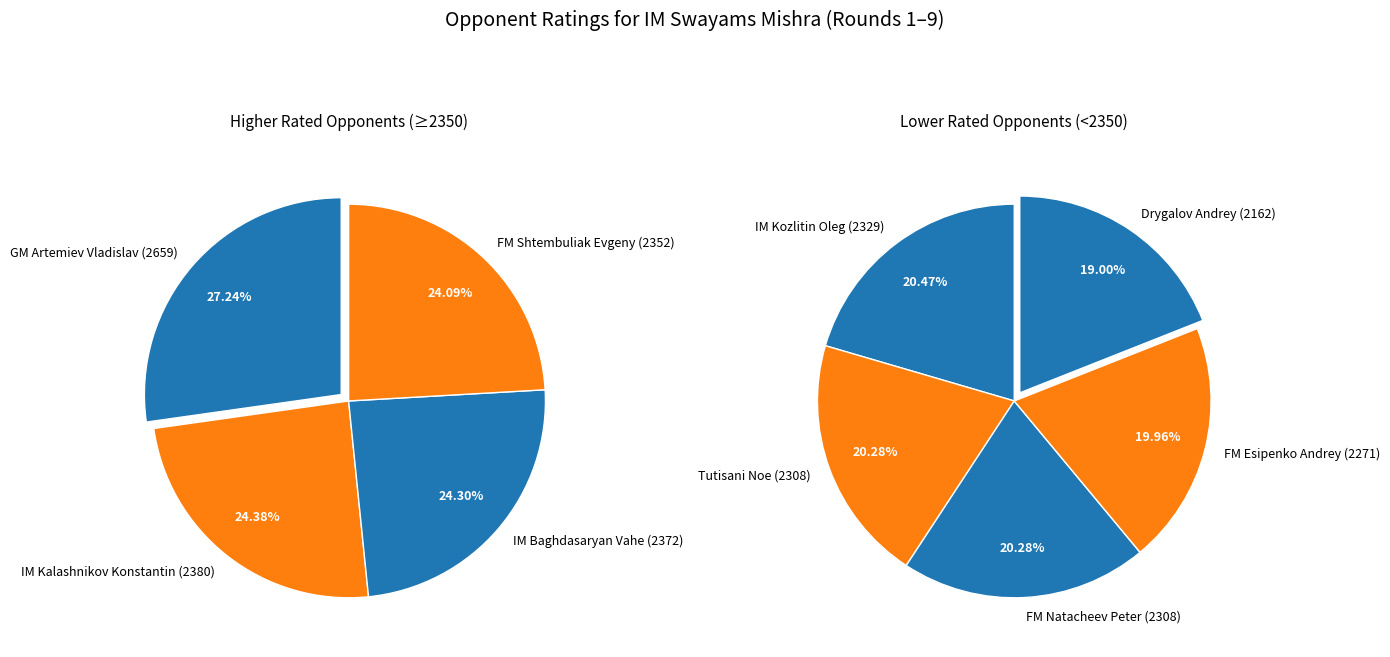

Which category has the biggest portion of the pie?

GM Artemiev Vladislav